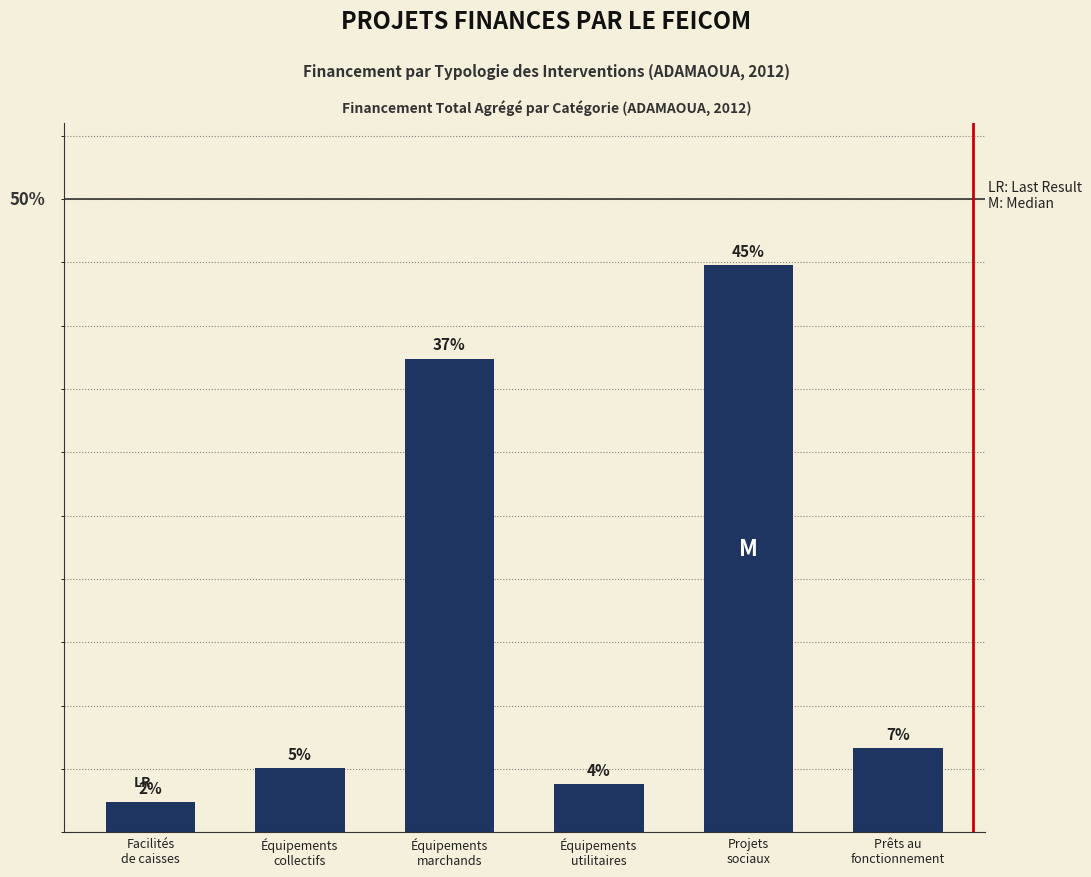

True or false: the data shows 6.6 at Prêts au
fonctionnement.

True